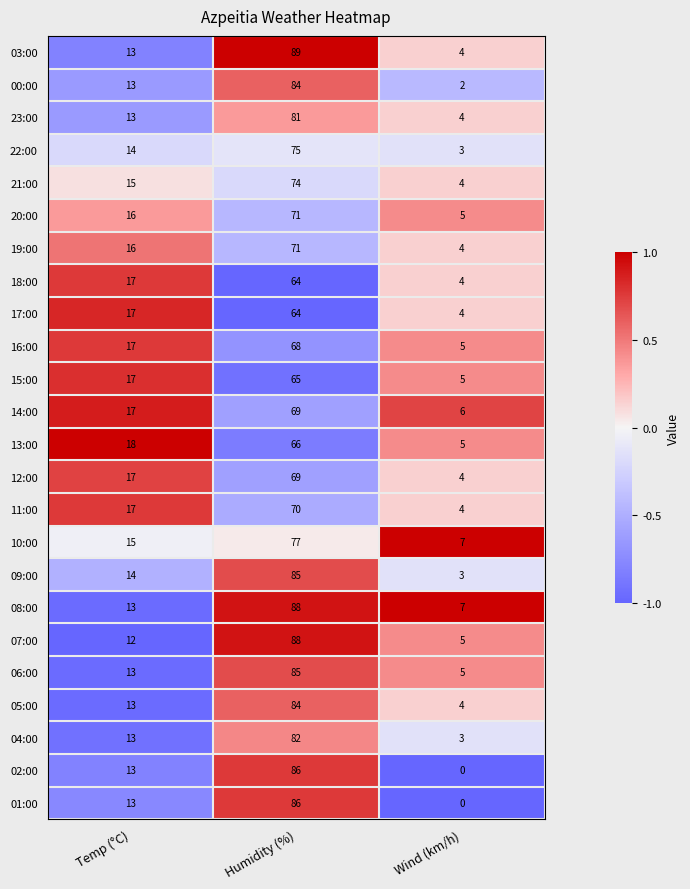

Count the number of categories in the chart.

3